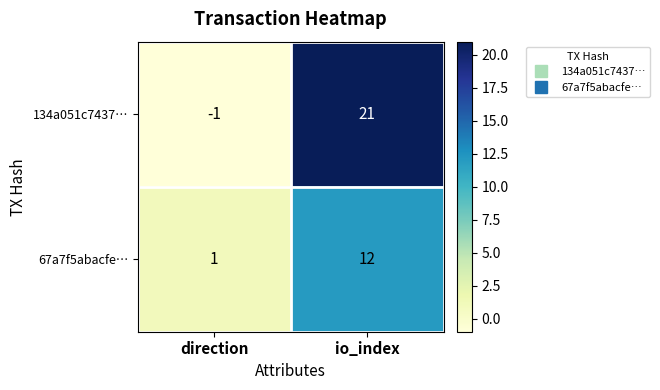

Is it true that 67a7f5abacfe… equals 18 at io_index?

False